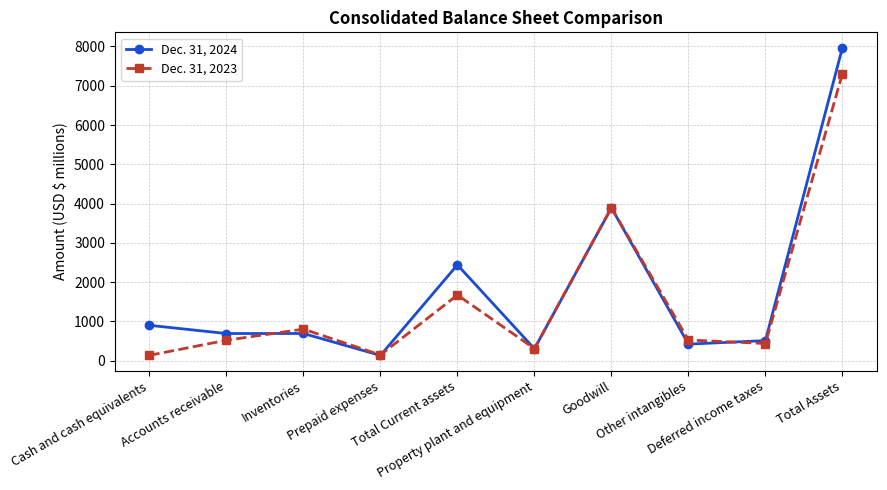

What is the sum of all Dec. 31, 2024 values?

17958